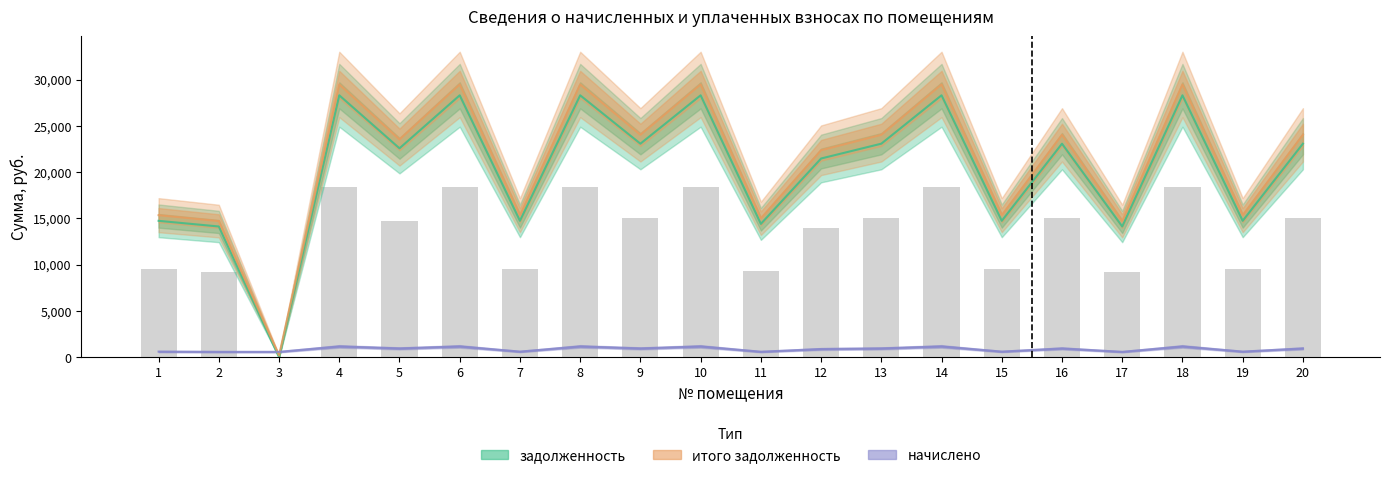

Which category has the highest value in the задолженность series?

4